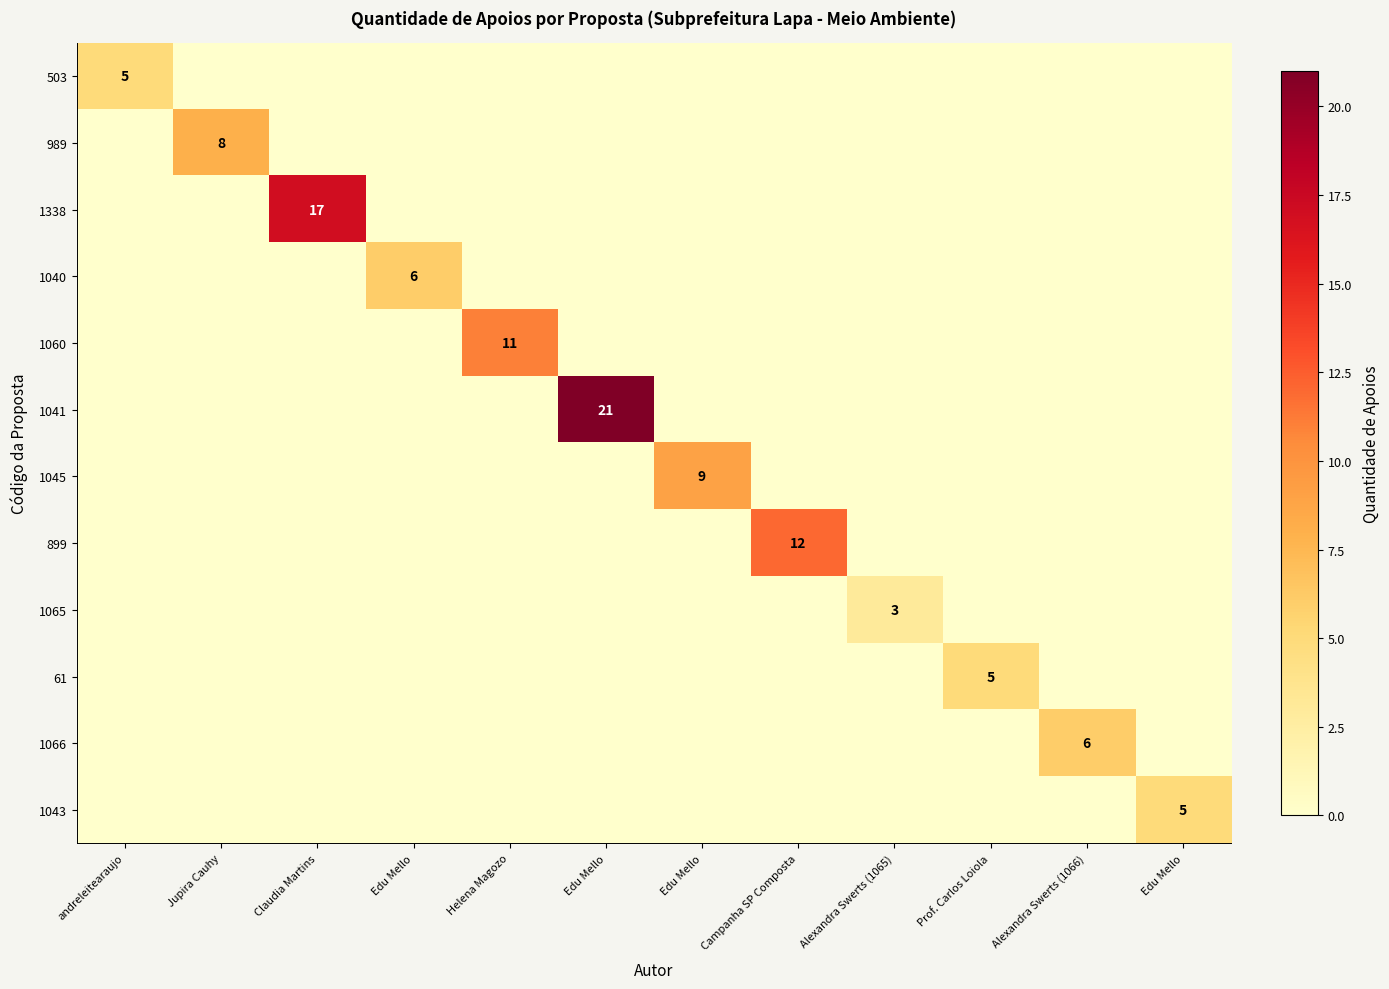

Rank the categories by 1060 value from highest to lowest.

Helena Magozo, andreleitearaujo, Jupira Cauhy, Claudia Martins, Edu Mello, Edu Mello, Edu Mello, Campanha SP Composta, Alexandra Swerts (1065), Prof. Carlos Loiola, Alexandra Swerts (1066), Edu Mello